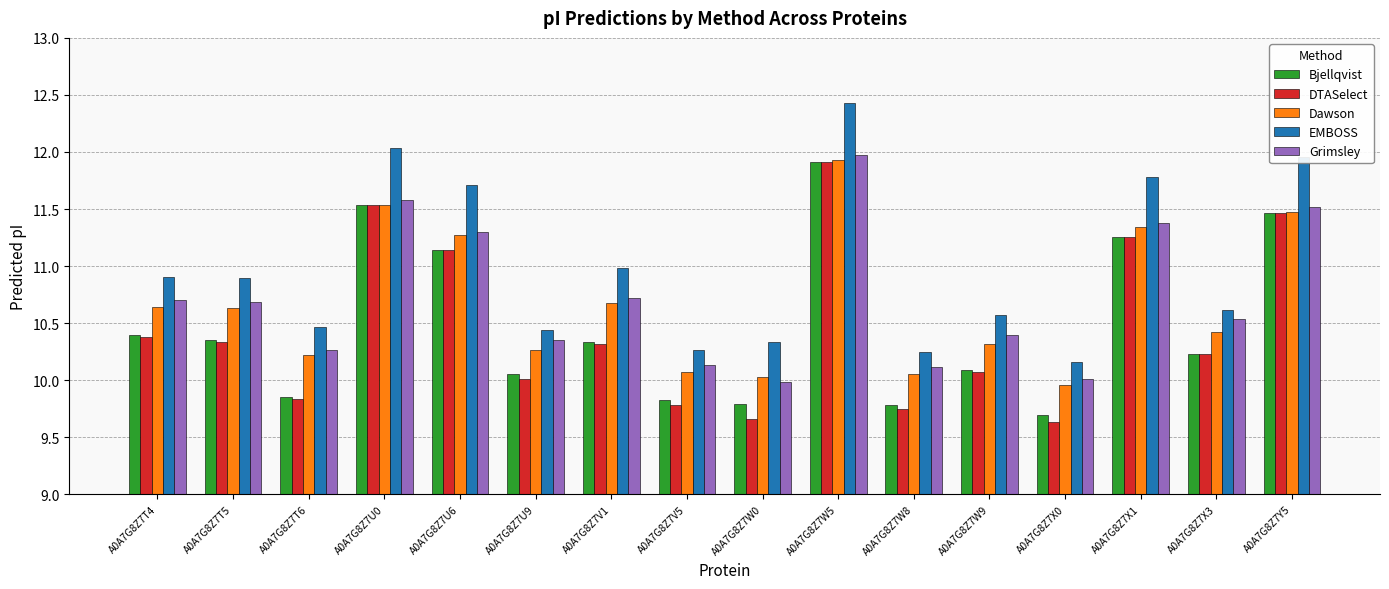

How many bars are there in each group?

5